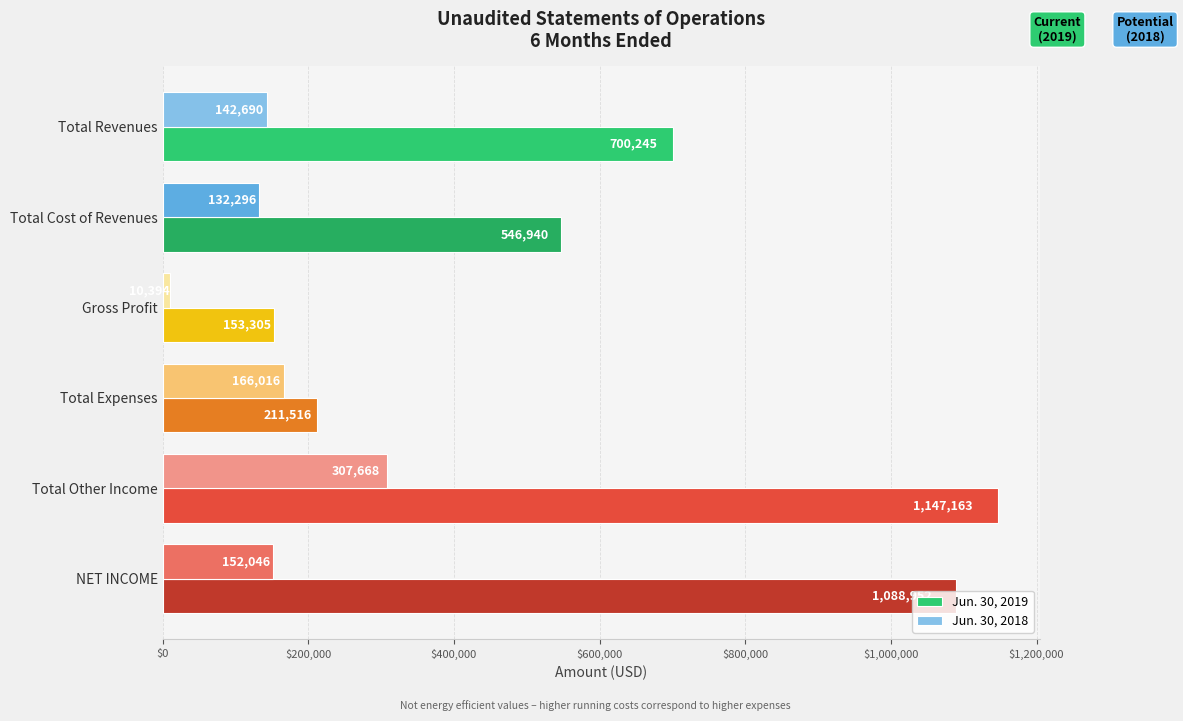

How many data points in Jun. 30, 2018 are less than 152046?

3